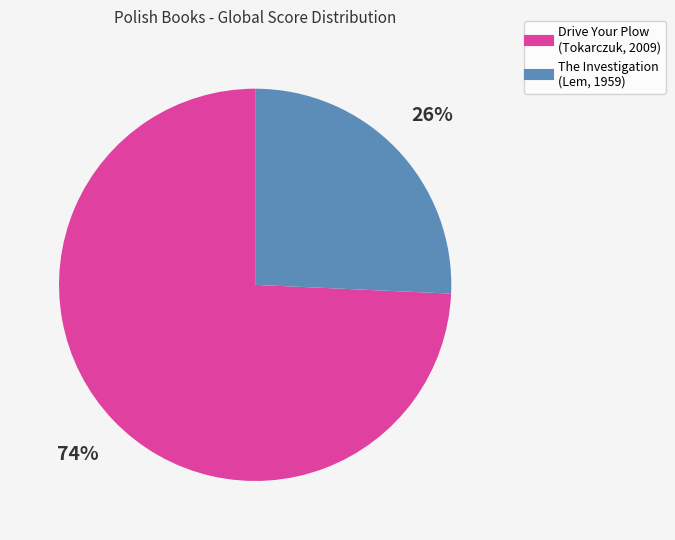

Is there a majority slice in this chart?

Yes